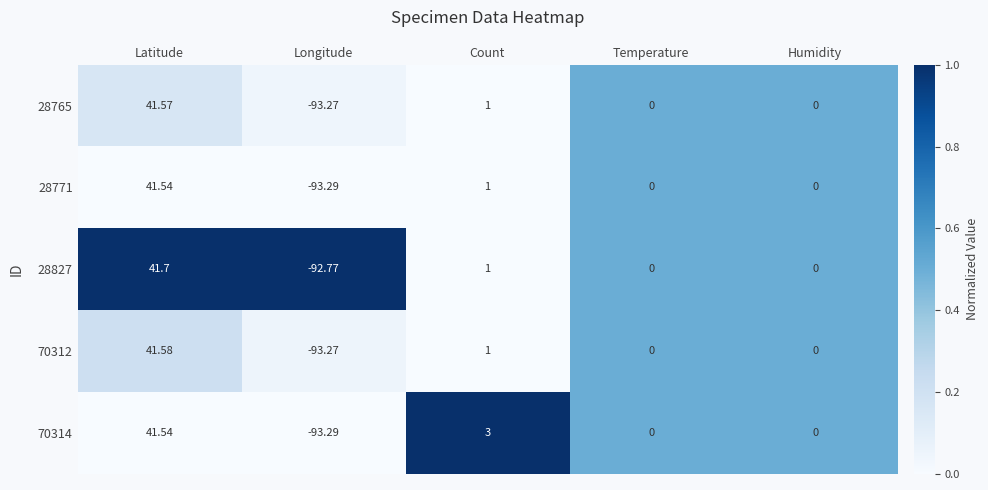

At which category is the sum across all series the highest?

Latitude